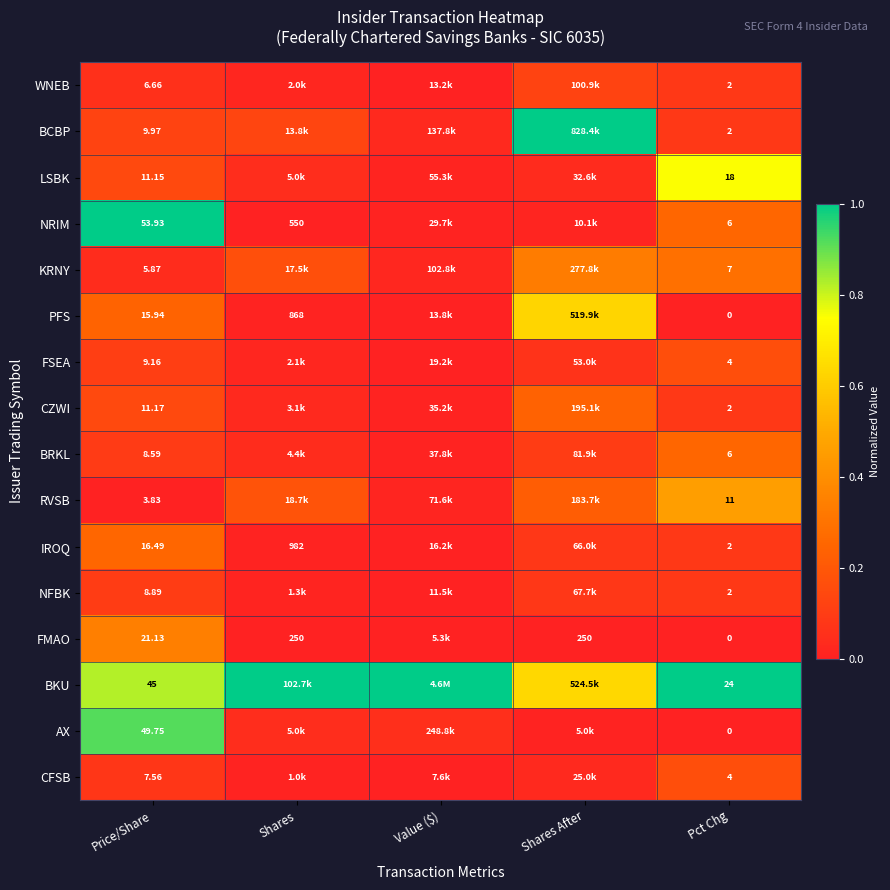

Is the value of WNEB at Pct Chg greater than the value of LSBK at Pct Chg?

No